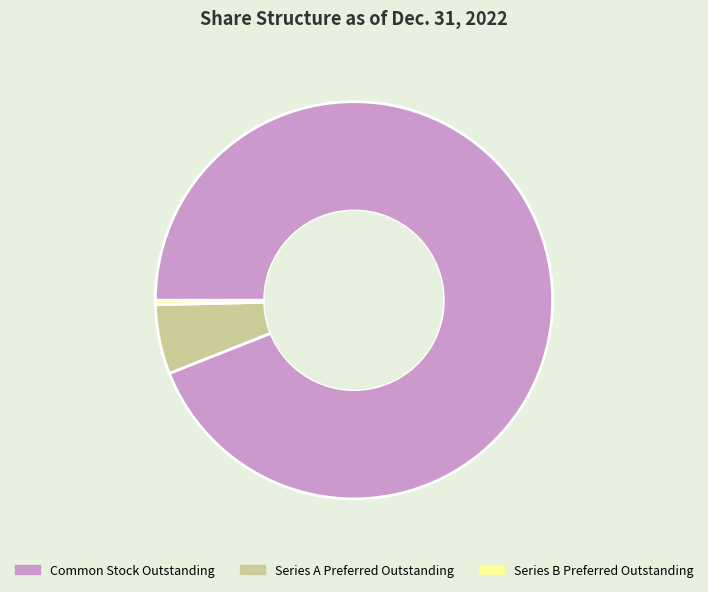

Between Common Stock Outstanding and Series A Preferred Outstanding, which is larger?

Common Stock Outstanding